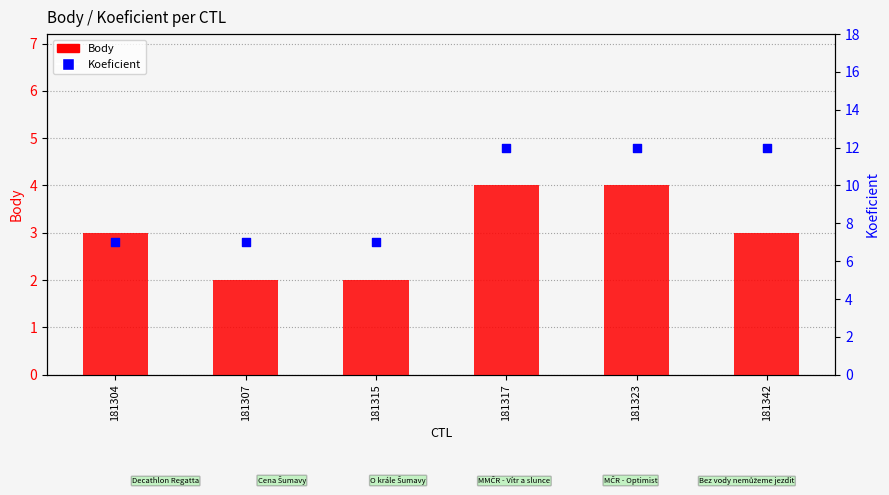

At how many categories does at least one series exceed 9?

3